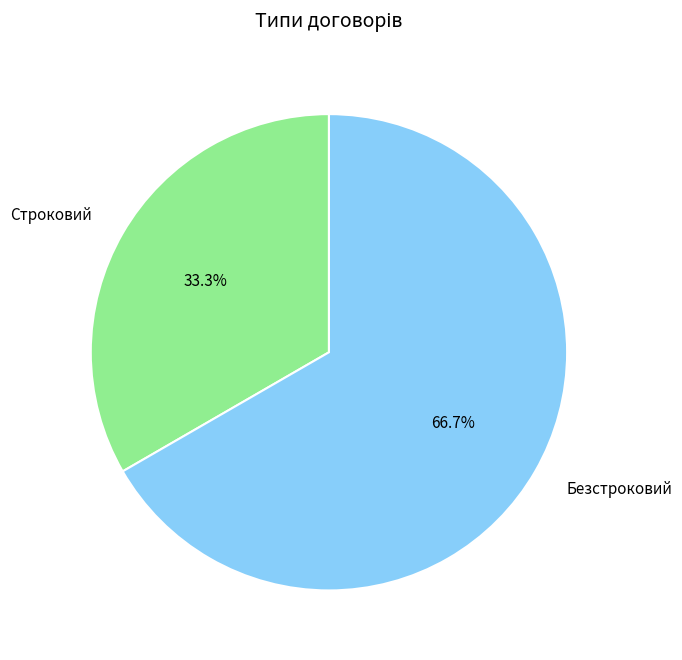

Which slice represents more than half of the pie?

Безстроковий